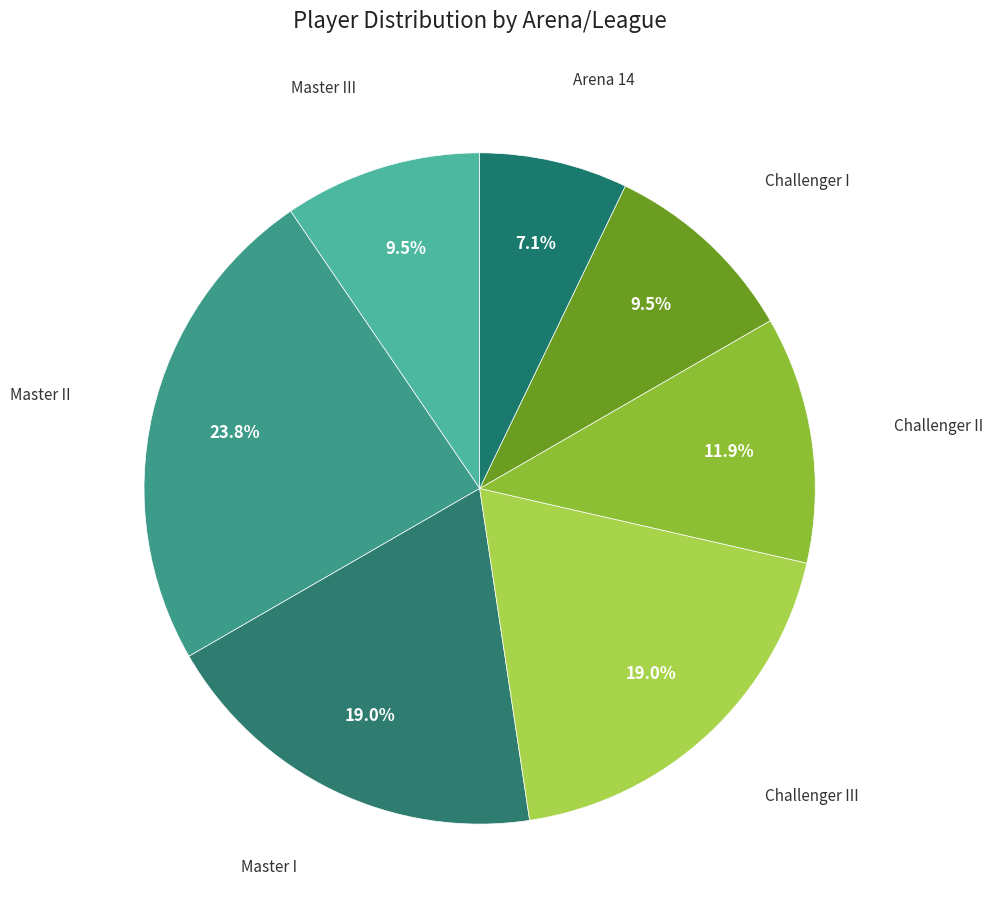

Between Master III and Master II, which is larger?

Master II